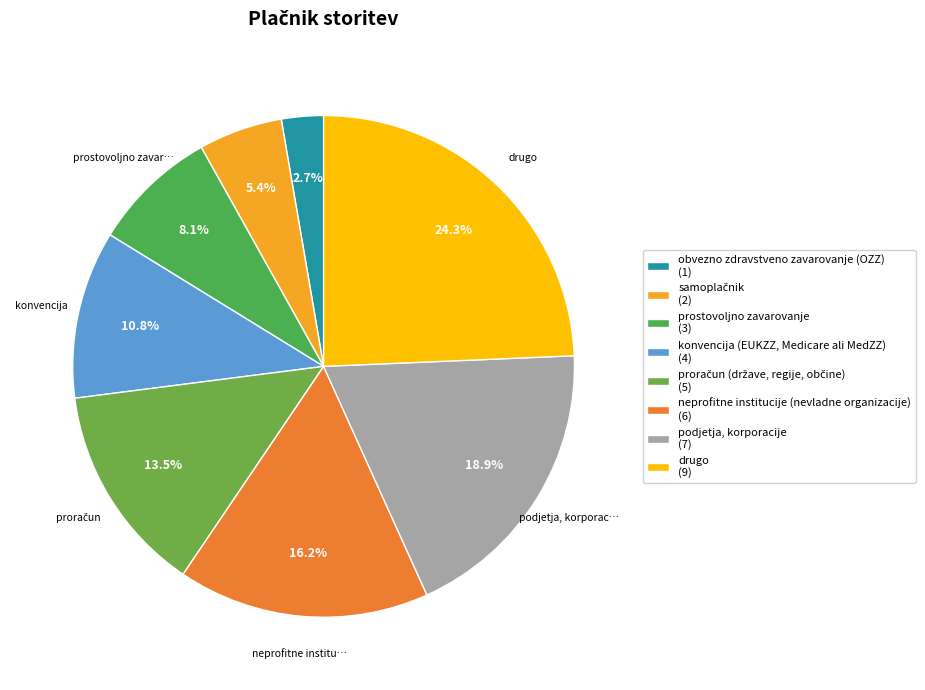

How many slices are in this pie chart?

8